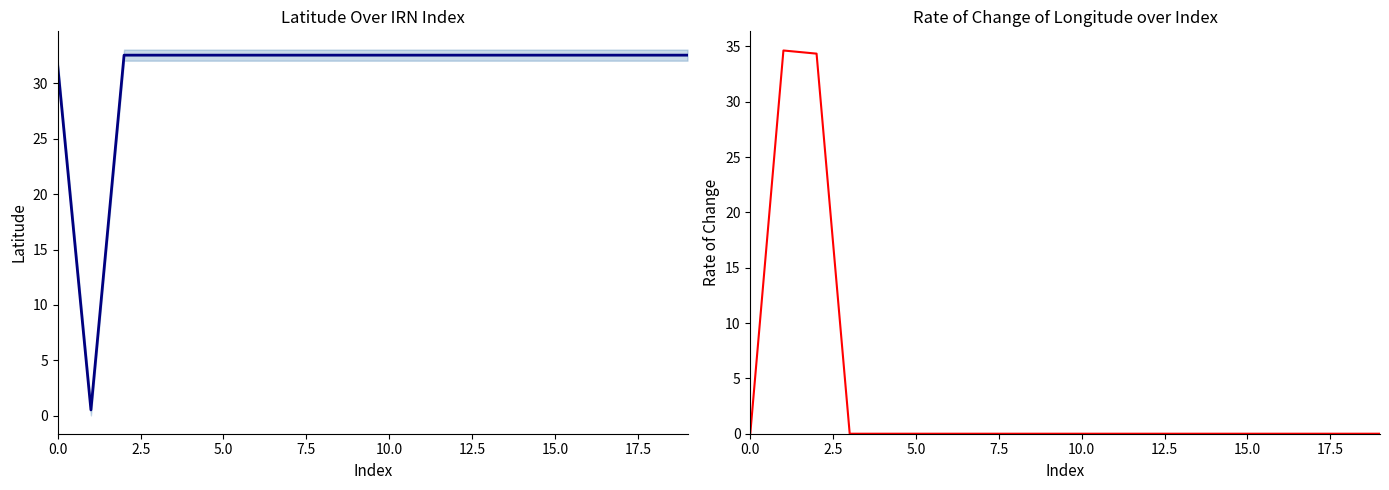

Where do Longitude Rate of Change and Latitude first cross each other?

0.0 and 2.5